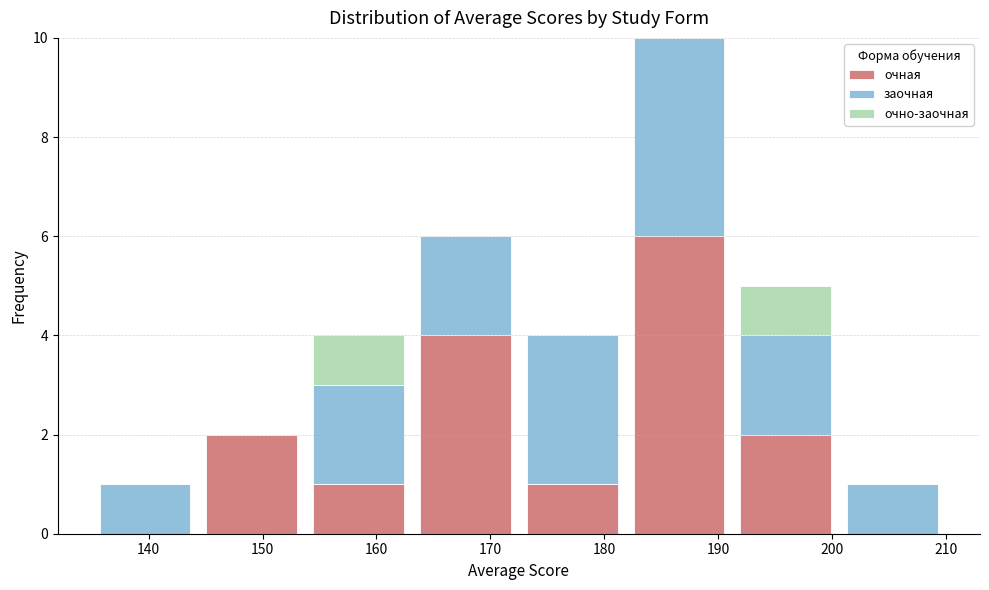

Reading left to right, transcribe this chart: for each stacked bar, give the range it covers on the x-axis and its total height. Neither the bar edges nor the heights are printed on the chart, so give them approximately, as read against the axes.

135 to 144: 1
144 to 154: 2
154 to 163: 4
163 to 173: 6
173 to 182: 4
182 to 191: 10
191 to 201: 5
201 to 210: 1